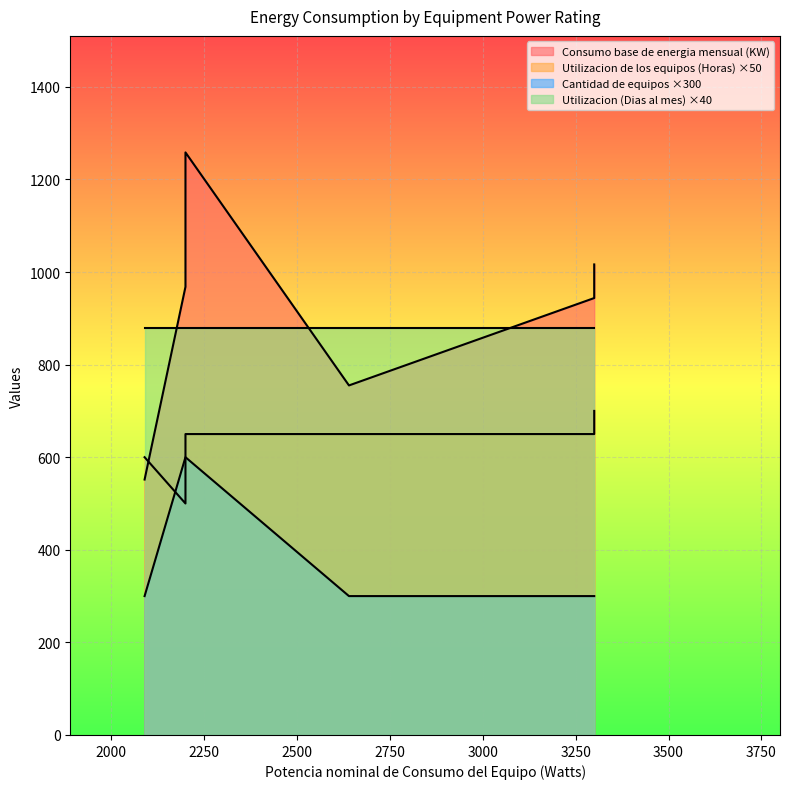

What is the maximum value shown in the chart?

1258.4